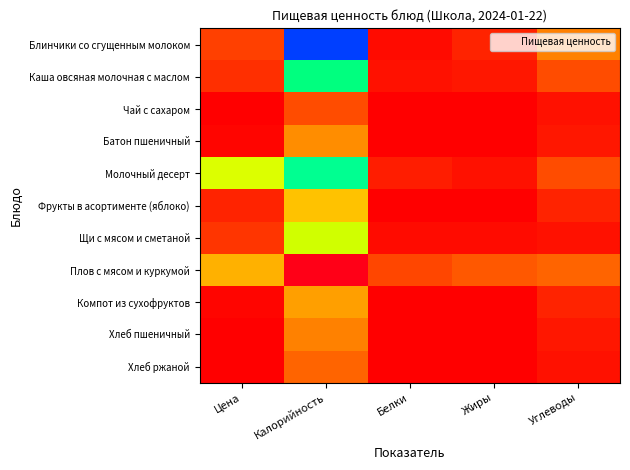

Reading left to right, list all the values displayed in this chart.

Блинчики со сгущенным молоком: Цена=24.6	Калорийность=345.5	Белки=5.9	Жиры=13.6	Углеводы=47.2
Каша овсяная молочная с маслом: Цена=18.6	Калорийность=230.3	Белки=8.2	Жиры=8.7	Углеводы=29.7
Чай с сахаром: Цена=1.3	Калорийность=28.7	Белки=0.0	Жиры=0.0	Углеводы=7.3
Батон пшеничный: Цена=3.4	Калорийность=52.4	Белки=1.5	Жиры=0.6	Углеводы=10.0
Молочный десерт: Цена=105.0	Калорийность=236.2	Белки=11.1	Жиры=8.4	Углеводы=29.7
Фрукты в асортименте (яблоко): Цена=13.5	Калорийность=70.5	Белки=0.6	Жиры=0.6	Углеводы=14.7
Щи с мясом и сметаной: Цена=19.5	Калорийность=109.7	Белки=6.0	Жиры=6.3	Углеводы=7.1
Плов с мясом и куркумой: Цена=65.8	Калорийность=544.9	Белки=25.6	Жиры=32.5	Углеводы=37.4
Компот из сухофруктов: Цена=2.9	Калорийность=59.5	Белки=0.4	Жиры=0.0	Углеводы=14.8
Хлеб пшеничный: Цена=1.6	Калорийность=48.0	Белки=1.4	Жиры=0.1	Углеводы=8.8
Хлеб ржаной: Цена=1.8	Калорийность=36.3	Белки=1.1	Жиры=0.2	Углеводы=7.4